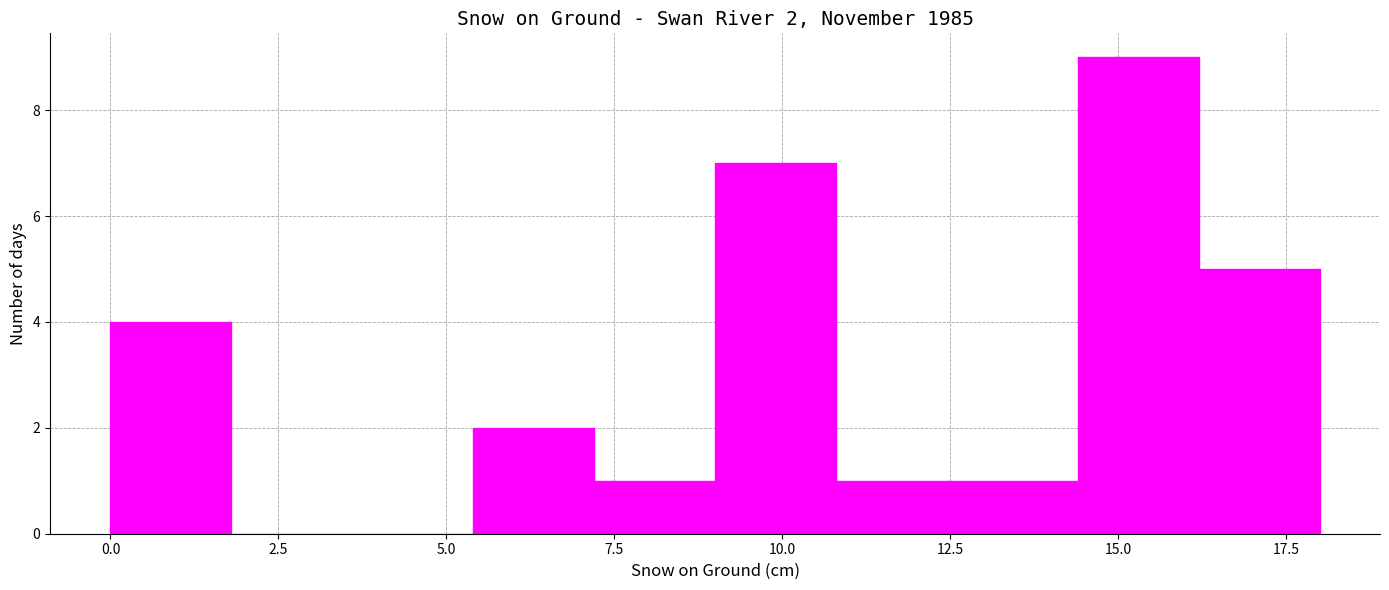

Read against the x-axis, roughly where is the centre of the tallest bar?

15.5